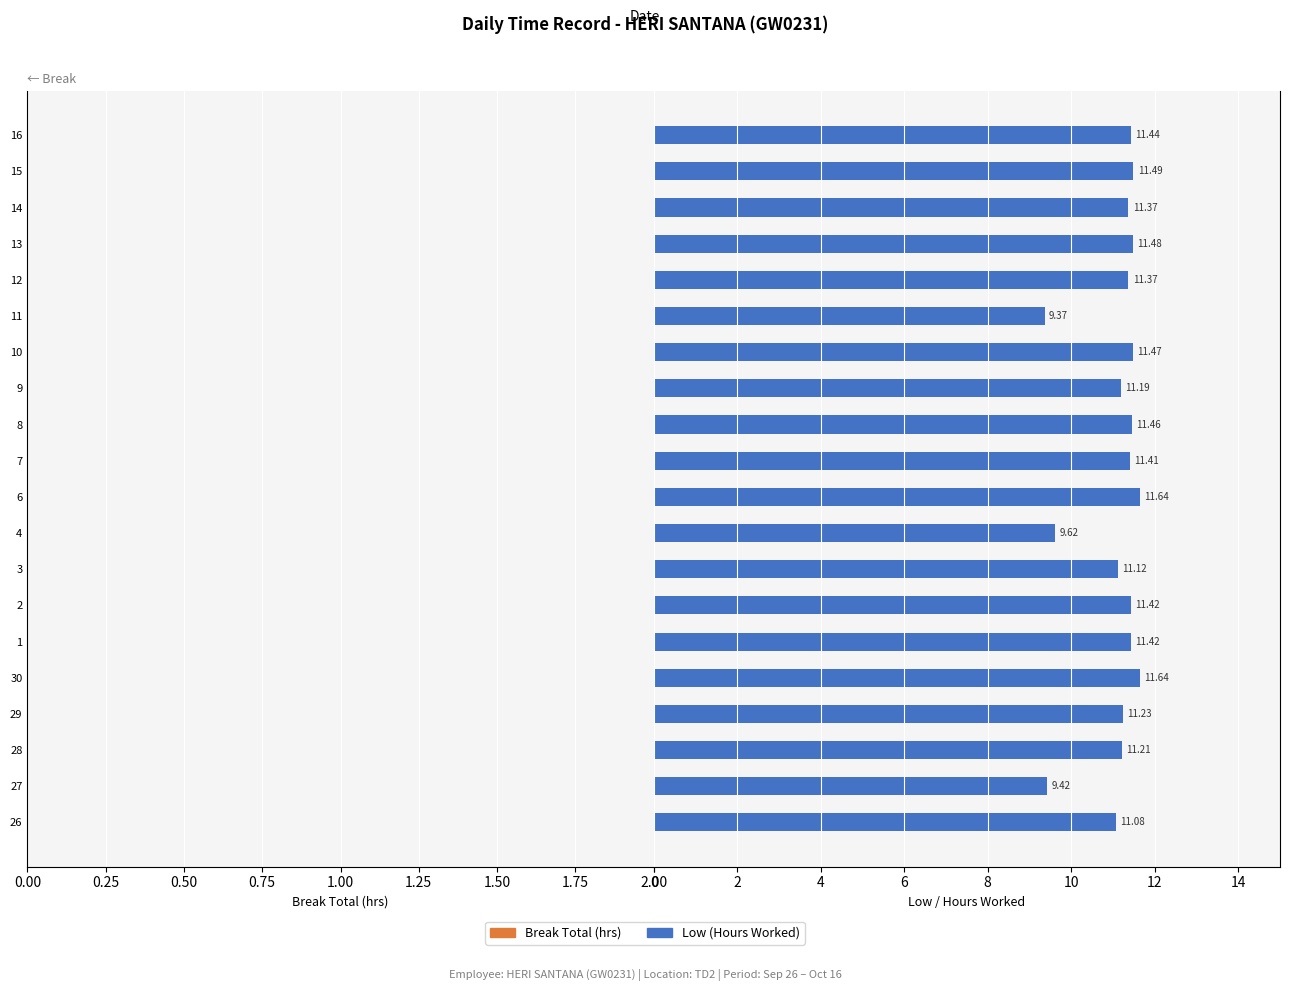

What is the difference between the second highest and second lowest values?

2.2